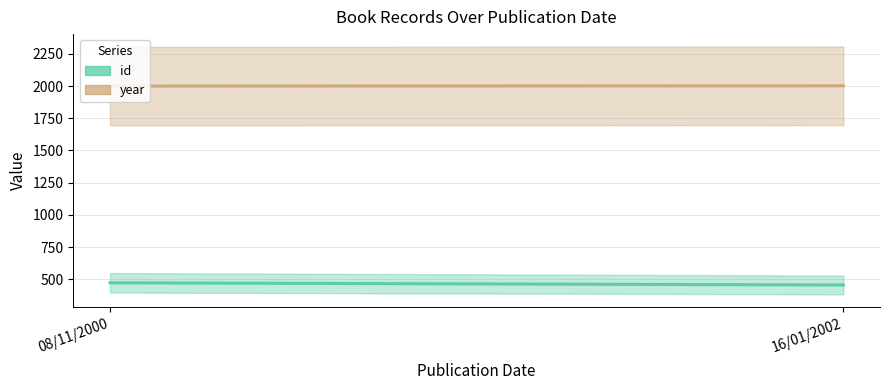

What is the label of the 1st point from the right?

16/01/2002